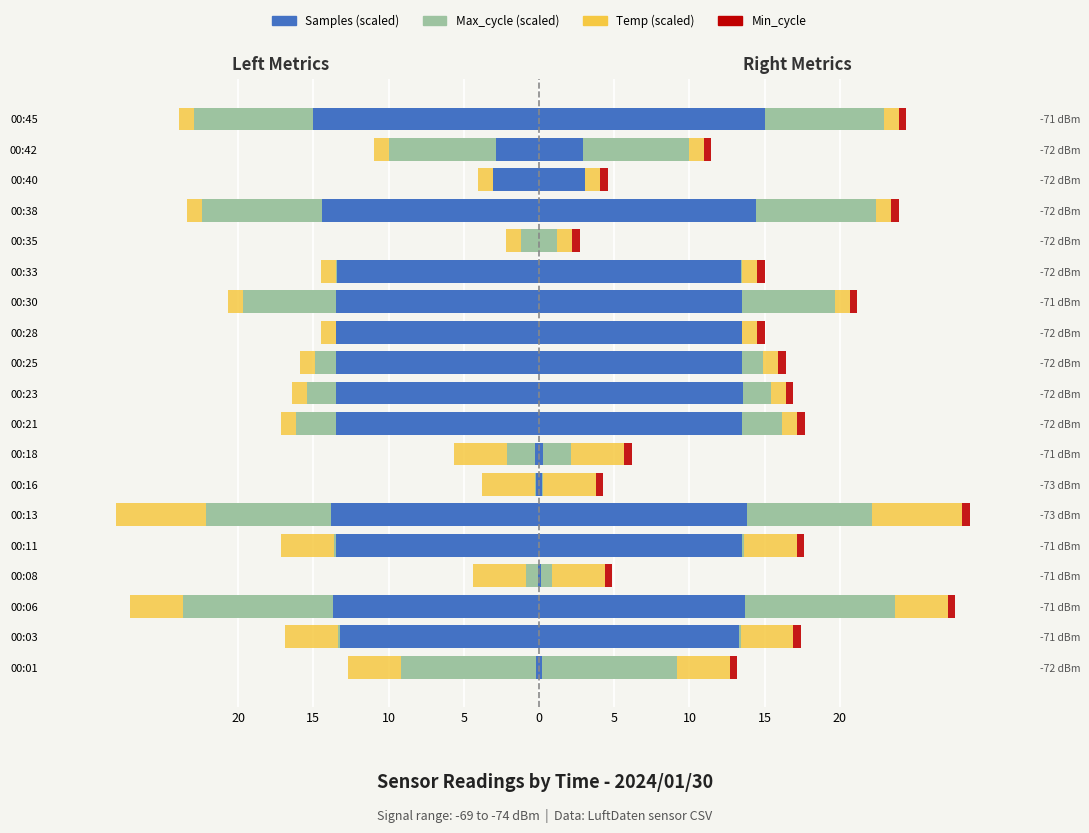

What is the difference between the highest and lowest values at 10?

14.4